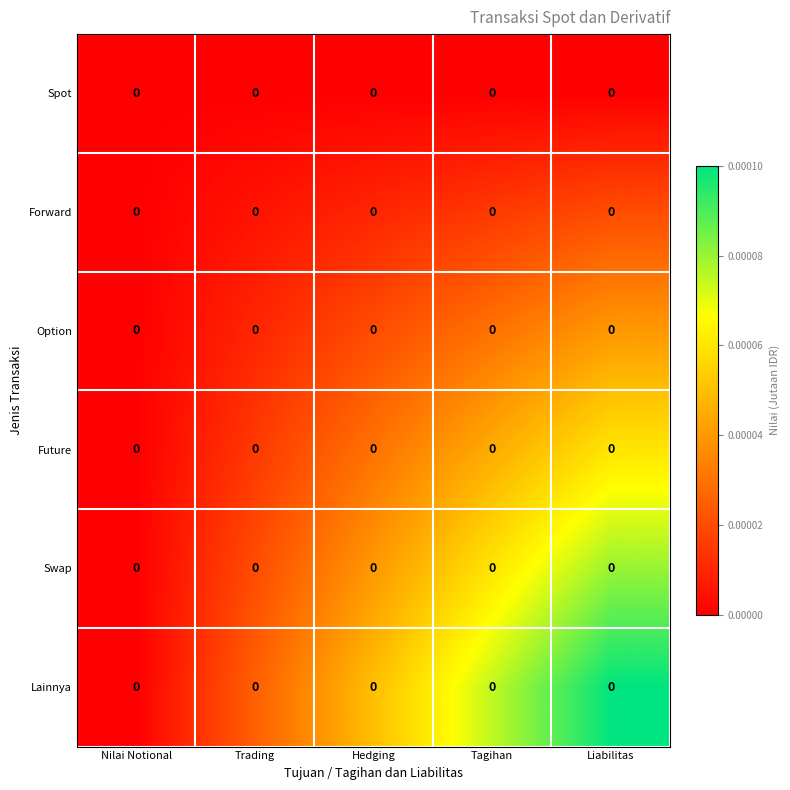

At Trading, list the series in order from largest to smallest.

Lainnya, Swap, Future, Option, Forward, Spot